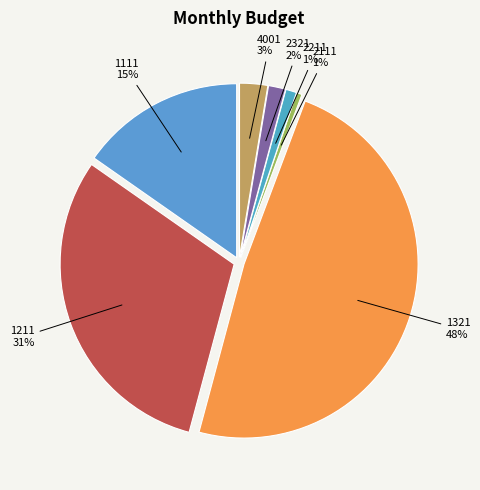

Does any single category account for the majority?

No